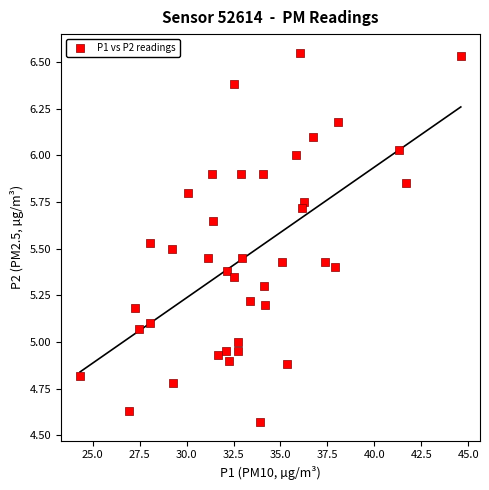

What is the range of X values (max minus min)?

20.3